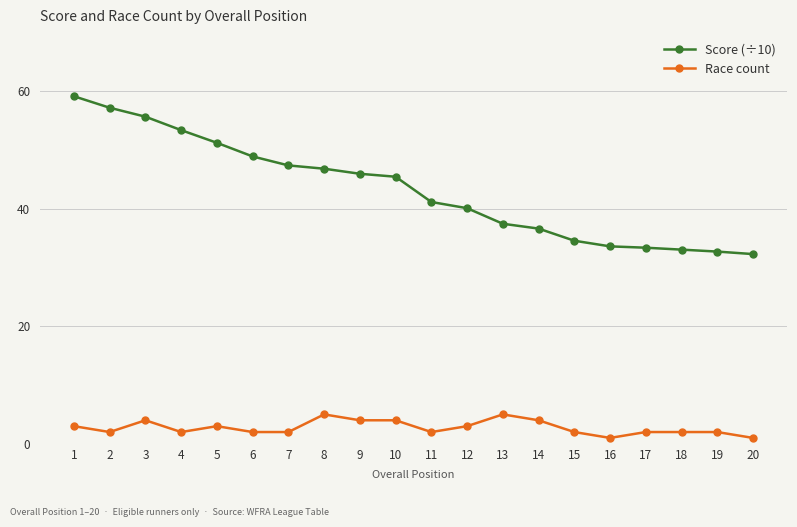

Where does the Score (÷10) series first go above 45?

1